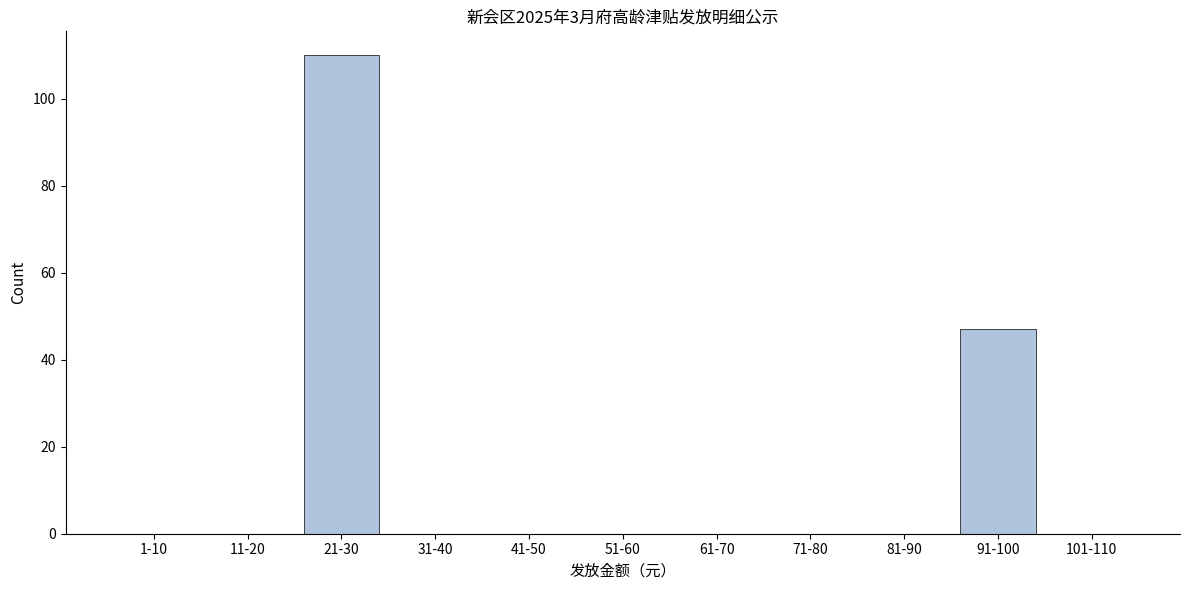

Reading left to right, what are all the values shown in this chart?

1-10=0	11-20=0	21-30=110	31-40=0	41-50=0	51-60=0	61-70=0	71-80=0	81-90=0	91-100=47	101-110=0